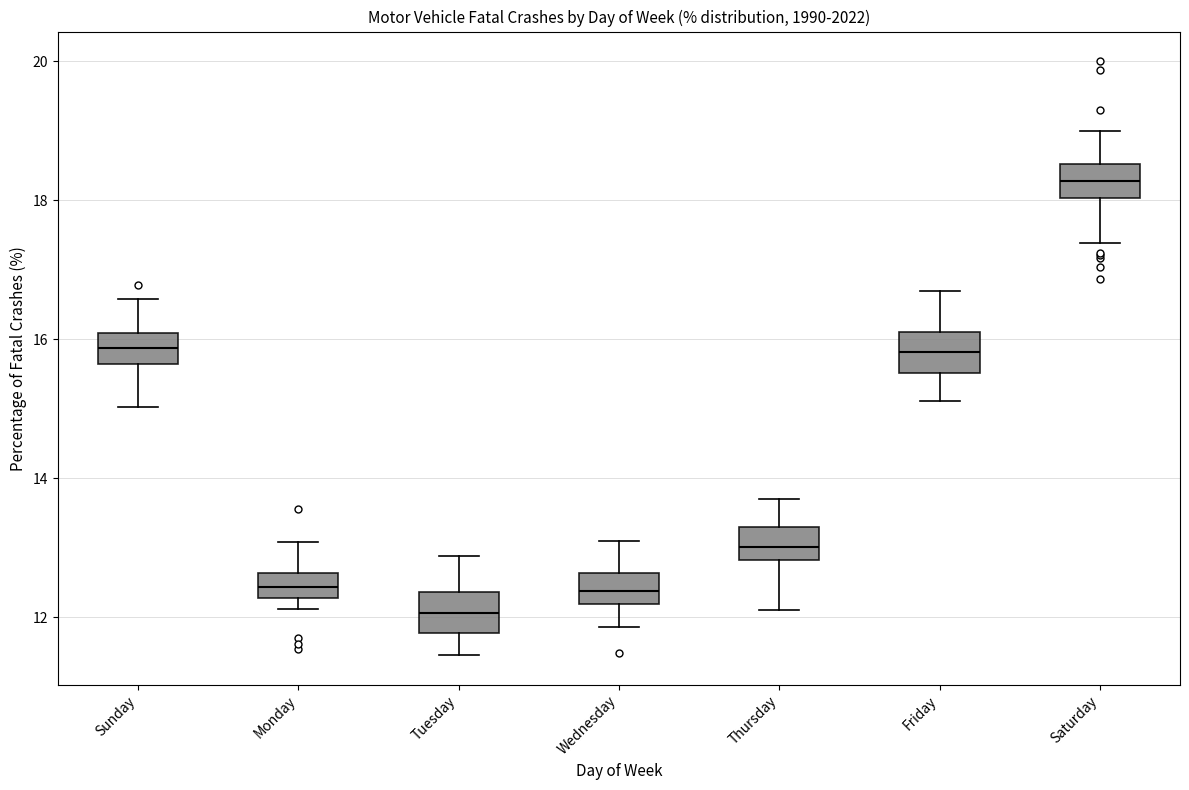

Reading left to right, read every box against the y-axis: the position of its median line, the range the box covers, and the ends of its whiskers. The values are not printed on the chart, so give them approximately, as read against the axis.

Sunday: median 15.8, box 15.6 to 16.0, whiskers 15.0 to 16.6
Monday: median 12.4, box 12.2 to 12.6, whiskers 12.2 (just below the box's lower edge) to 13.0
Tuesday: median 12.0, box 11.8 to 12.4, whiskers 11.4 to 12.8
Wednesday: median 12.4, box 12.2 to 12.6, whiskers 11.8 to 13.2
Thursday: median 13.0, box 12.8 to 13.4, whiskers 12.2 to 13.8
Friday: median 15.8, box 15.6 to 16.0, whiskers 15.2 to 16.8
Saturday: median 18.2, box 18.0 to 18.6, whiskers 17.4 to 19.0